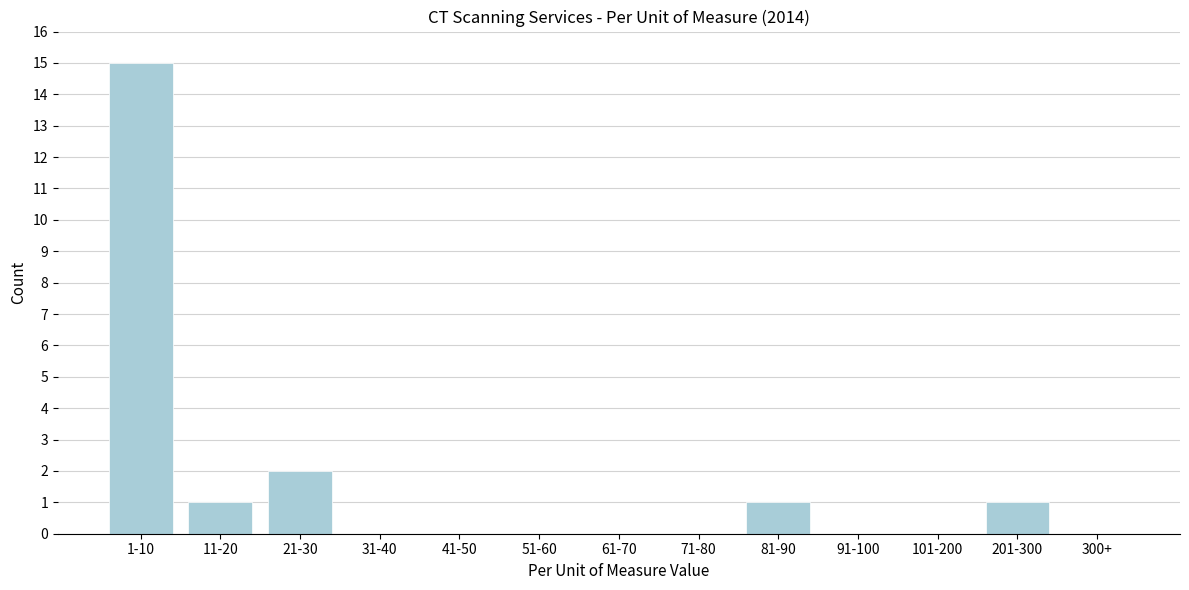

Reading right to left, extract all data points from this chart.

300+=0	201-300=1	101-200=0	91-100=0	81-90=1	71-80=0	61-70=0	51-60=0	41-50=0	31-40=0	21-30=2	11-20=1	1-10=15